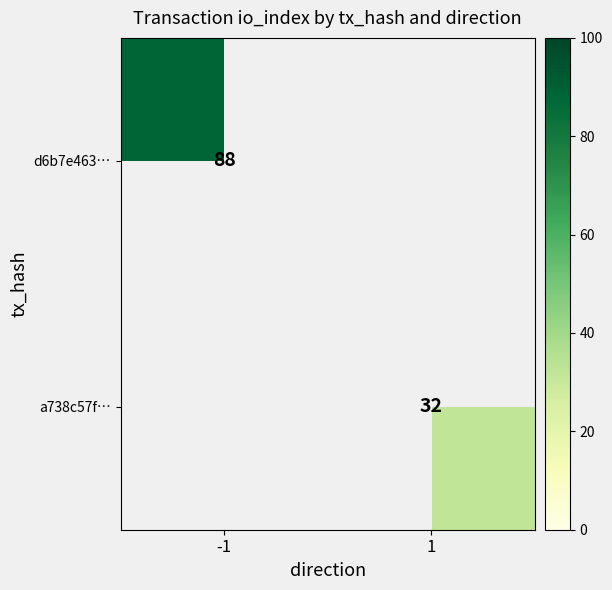

The value of a738c57f… at 1 is 32. True or false?

True